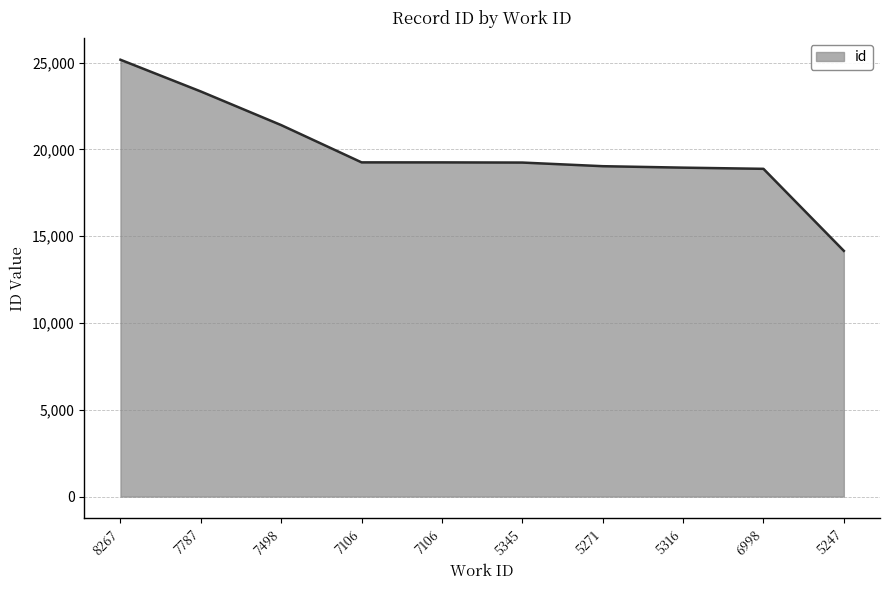

How many lines are shown in the chart?

1